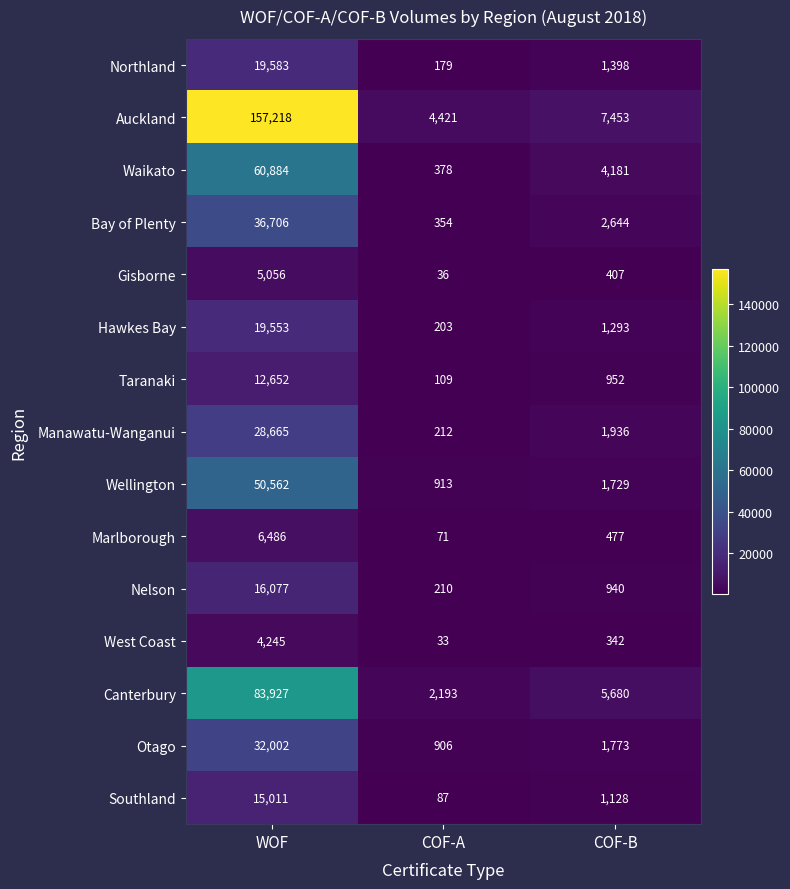

What is the average value of the Canterbury series?

30600